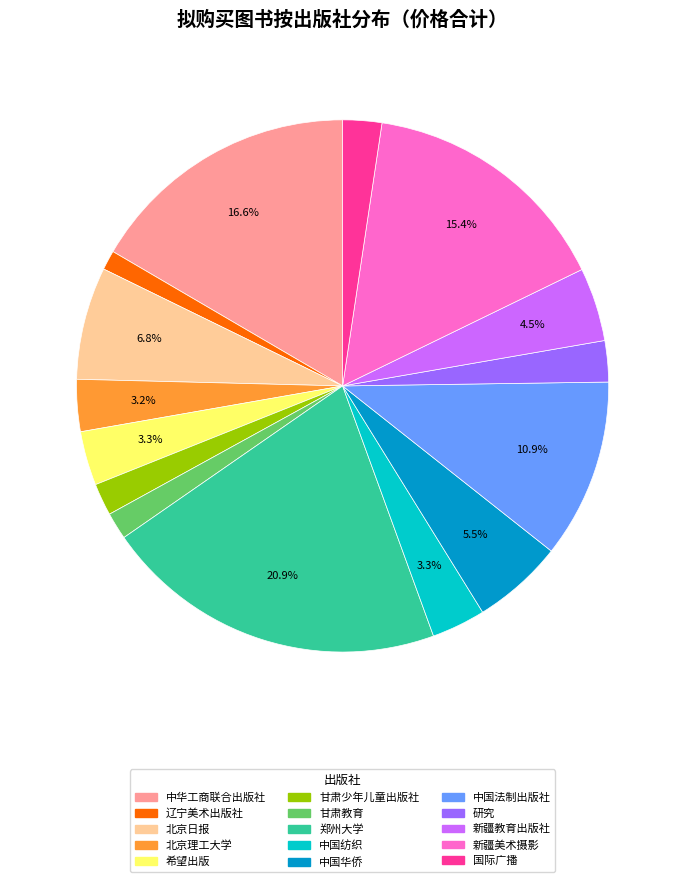

To the nearest percent, what is the difference between the 希望出版 and 新疆教育出版社 slice percentages?

1%